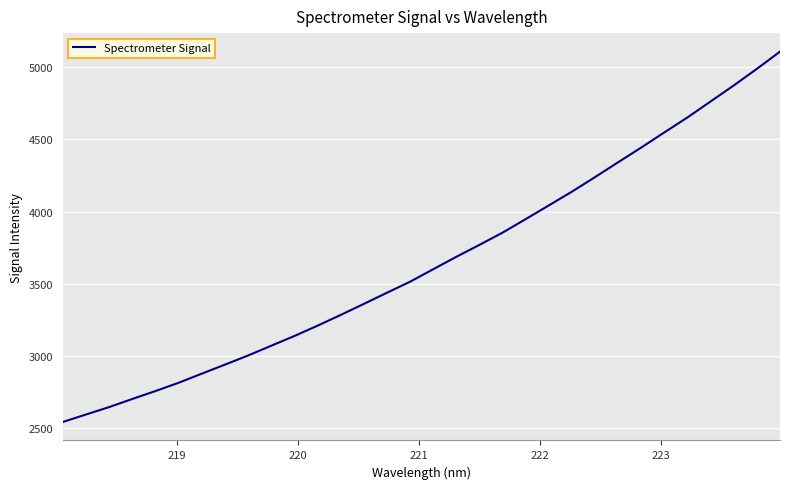

What is the difference between the maximum and minimum values?

2568.2